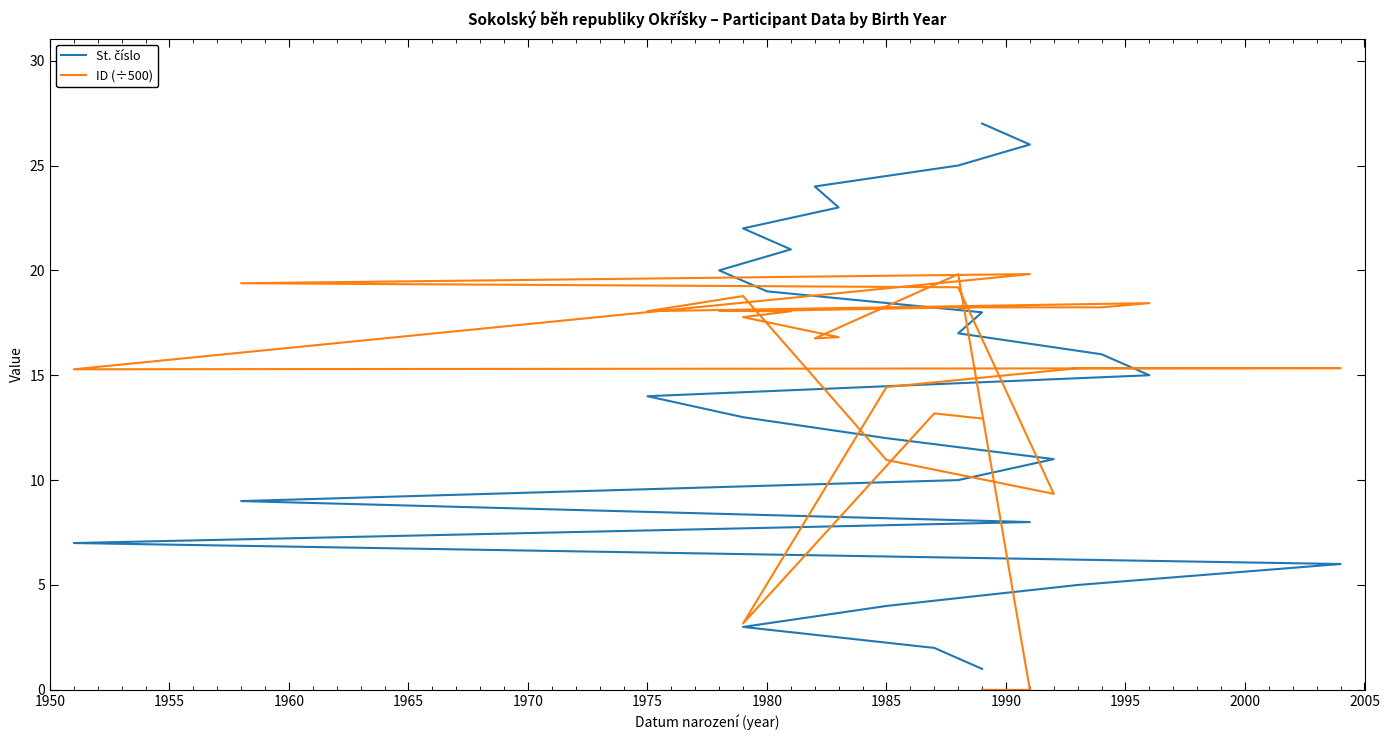

Is this an area chart (filled region under the line)?

No